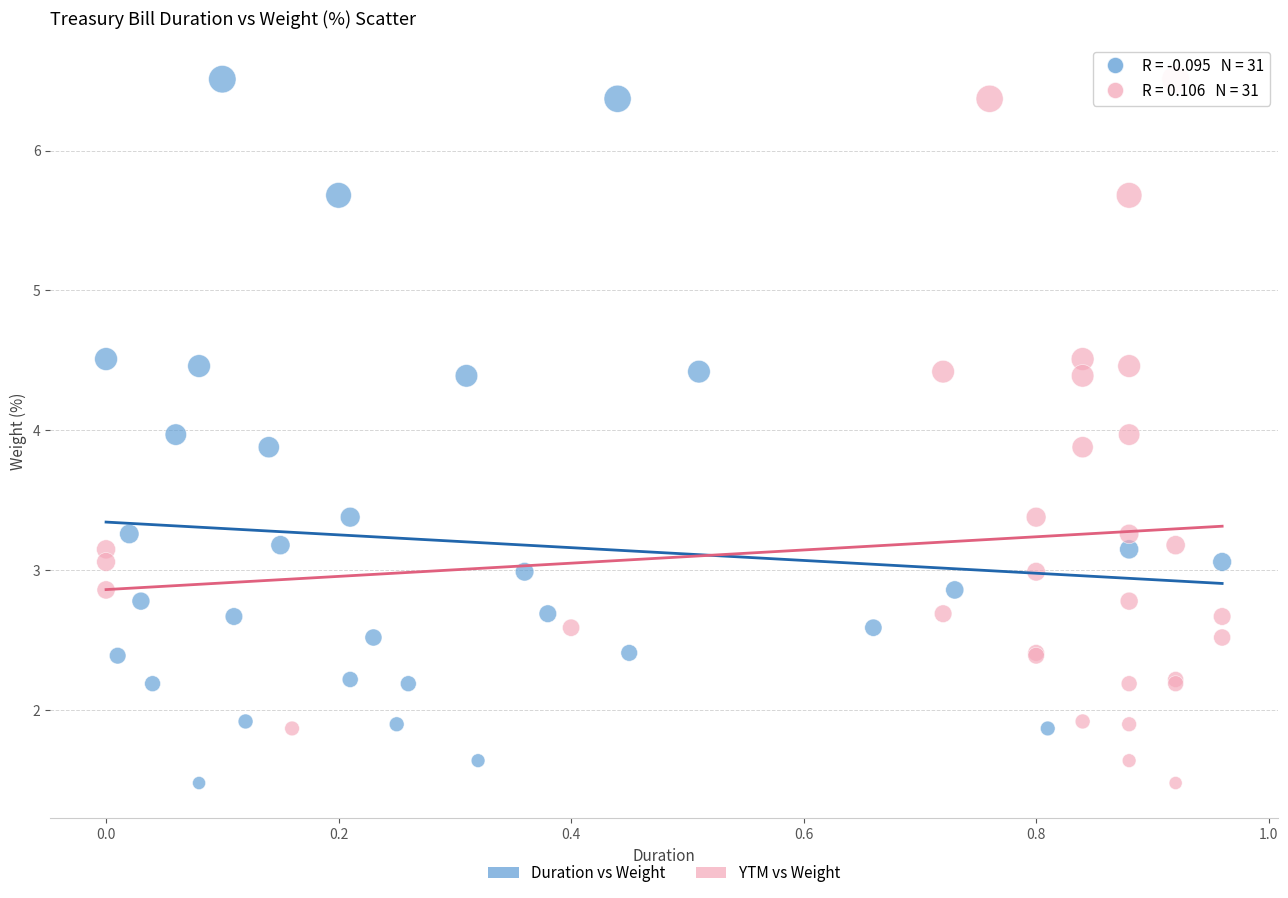

What are all the series names shown in the legend?

Duration vs Weight, YTM vs Weight